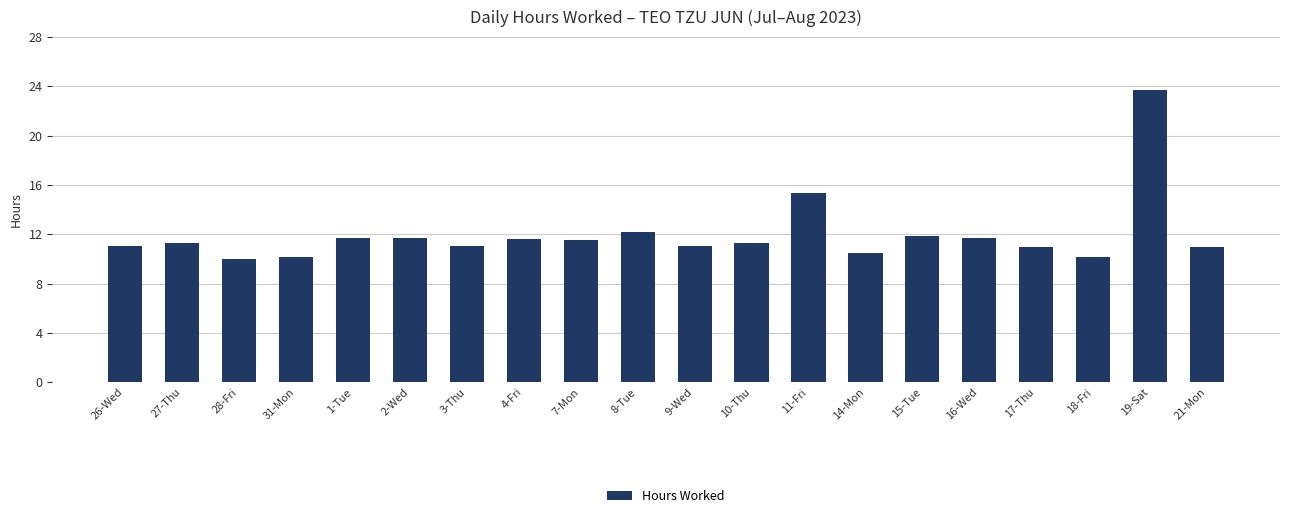

What is the sum of all values?

239.7